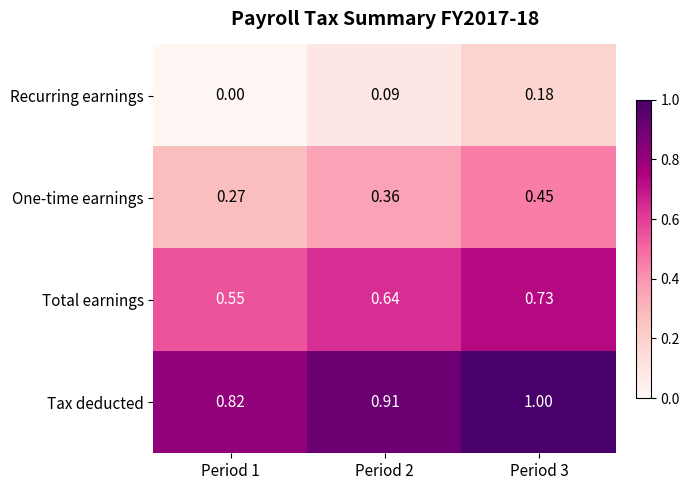

Rank the series by their maximum value, from highest to lowest.

Tax deducted, Total earnings, One-time earnings, Recurring earnings